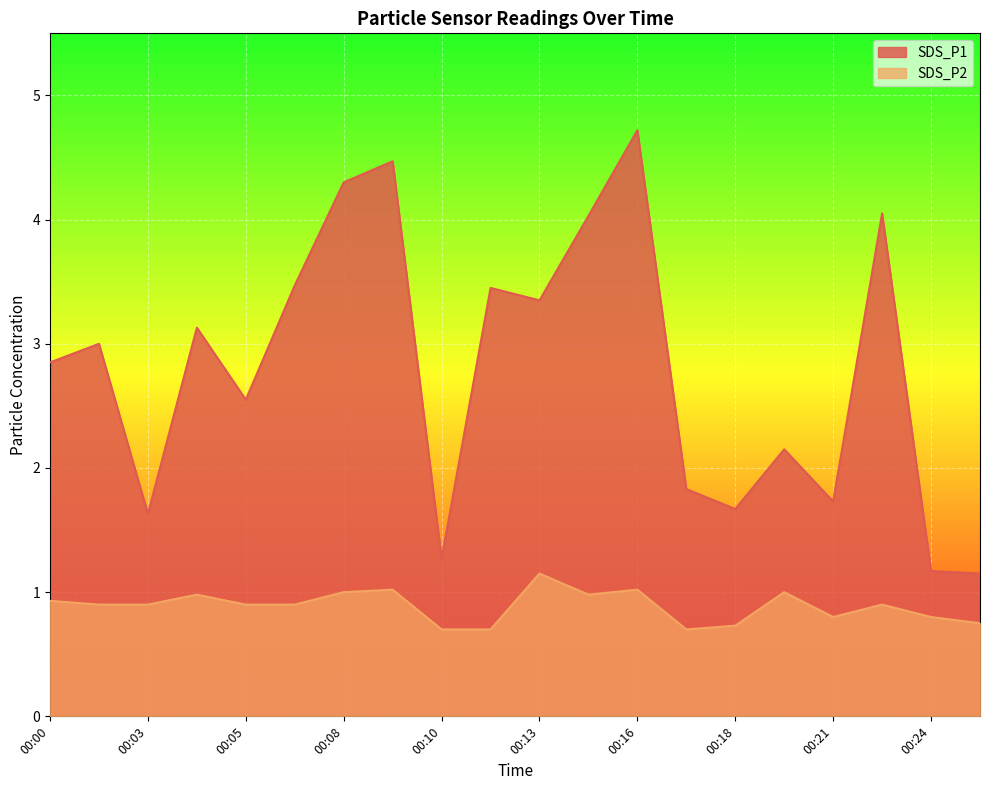

What is the difference between the second highest and minimum values in the SDS_P2 series?

0.3